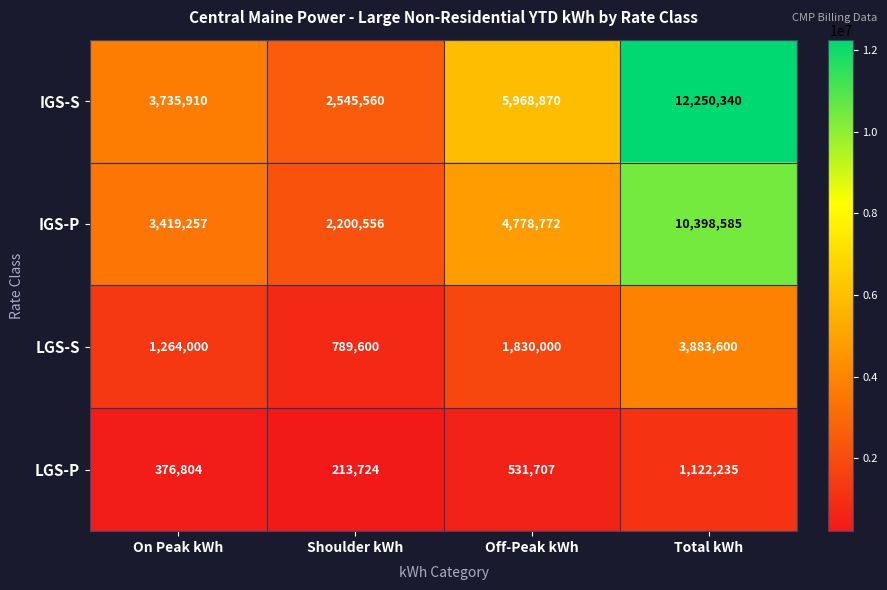

How many IGS-S values are between 3735910 and 12250340?

3